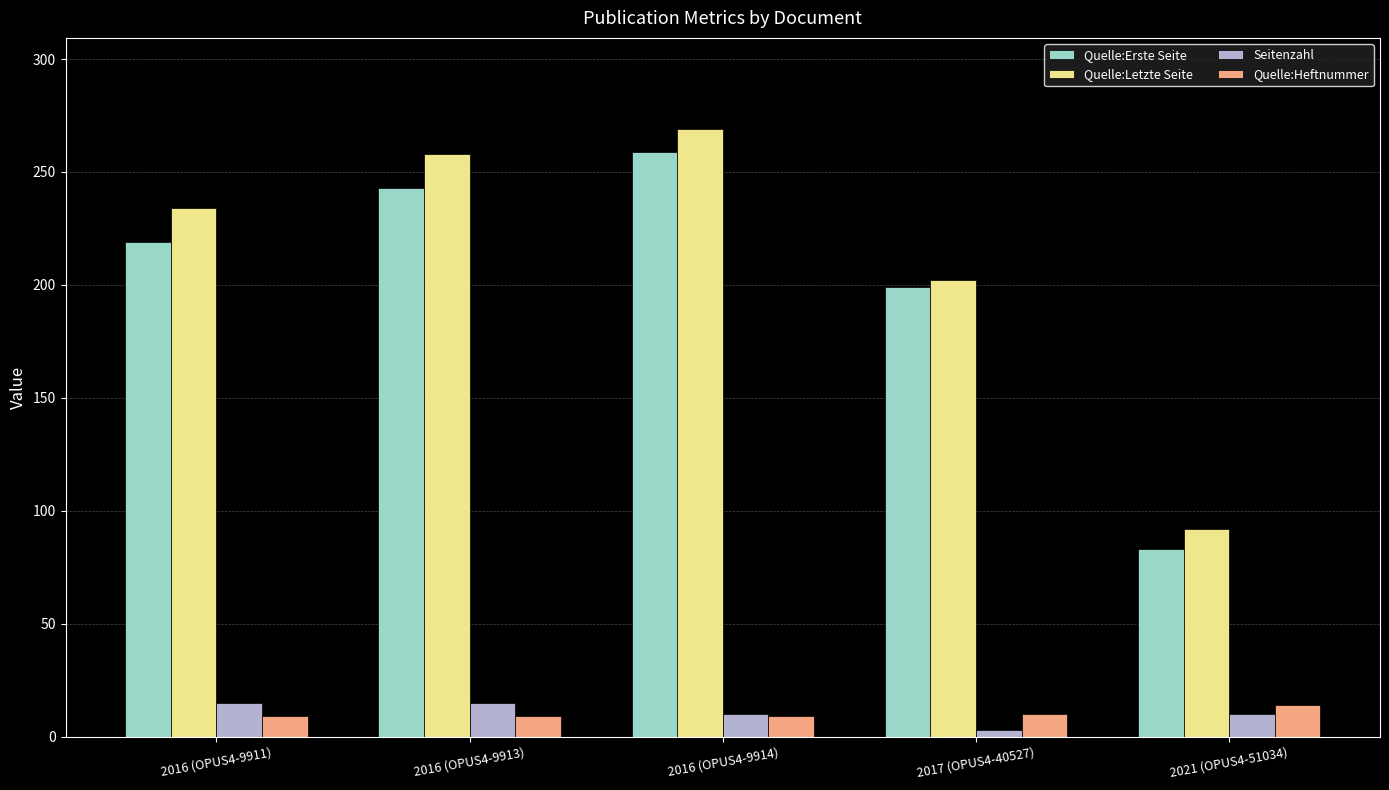

Rank the categories by Quelle:Letzte Seite value from highest to lowest.

2016 (OPUS4-9914), 2016 (OPUS4-9913), 2016 (OPUS4-9911), 2017 (OPUS4-40527), 2021 (OPUS4-51034)